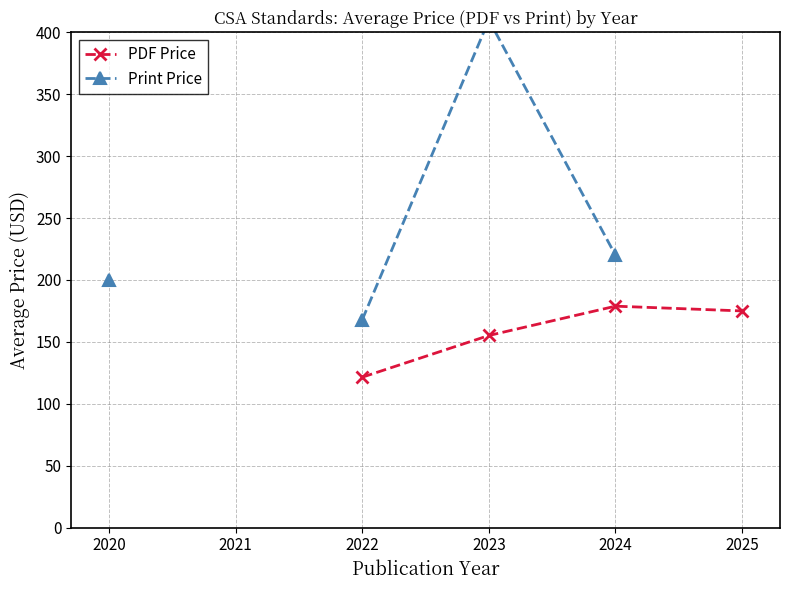

Read the Print Price value at 2024.

220.0